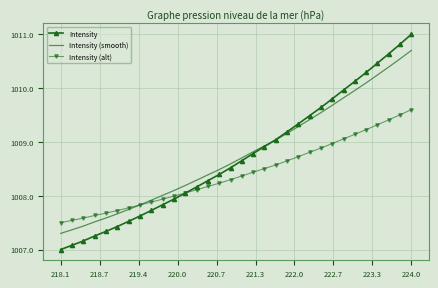

What is the maximum value for Intensity (smooth)?

1010.7